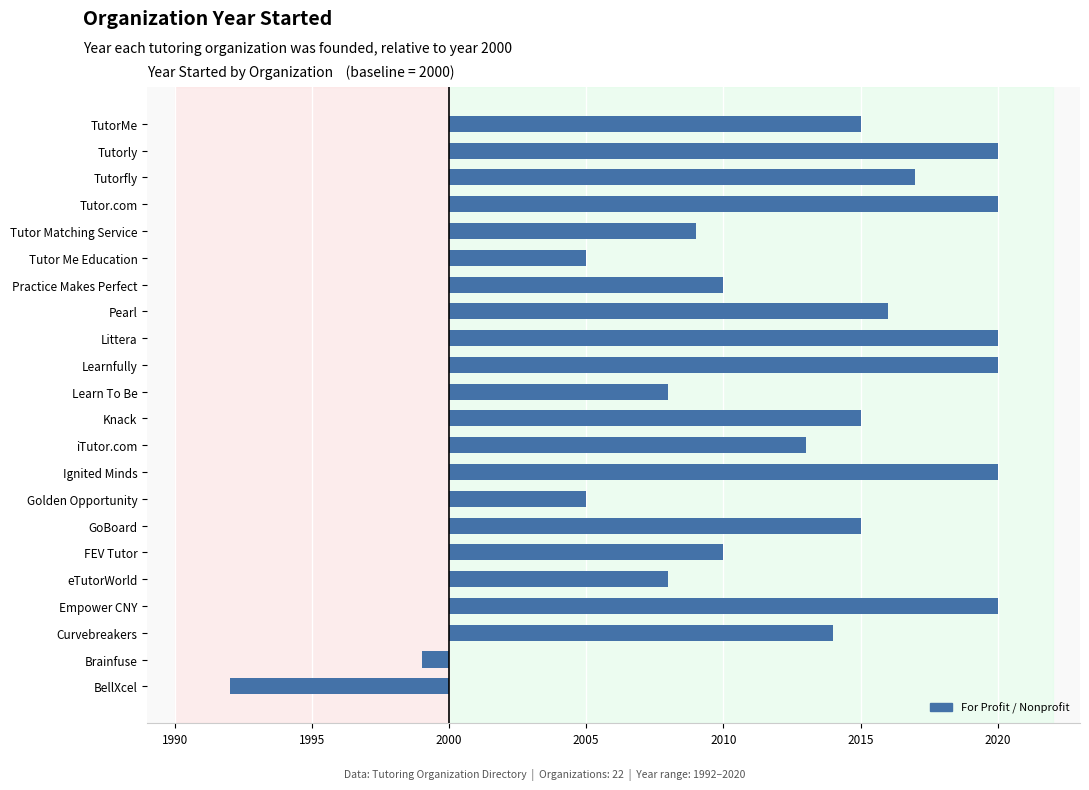

What is the sum of all values?

271